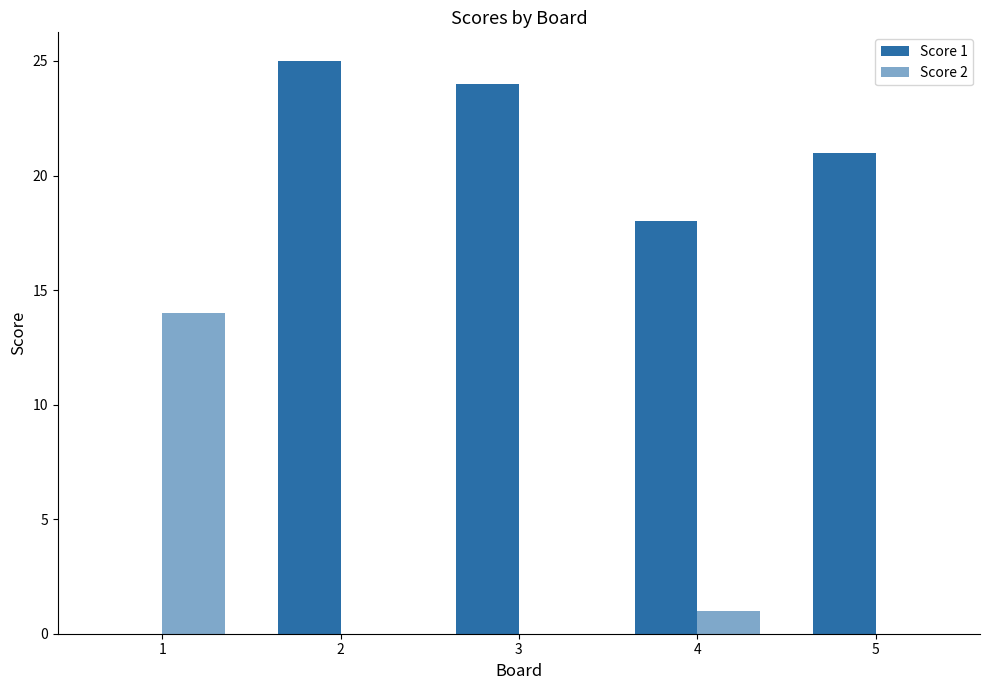

Which series has the largest total across all categories?

Score 1